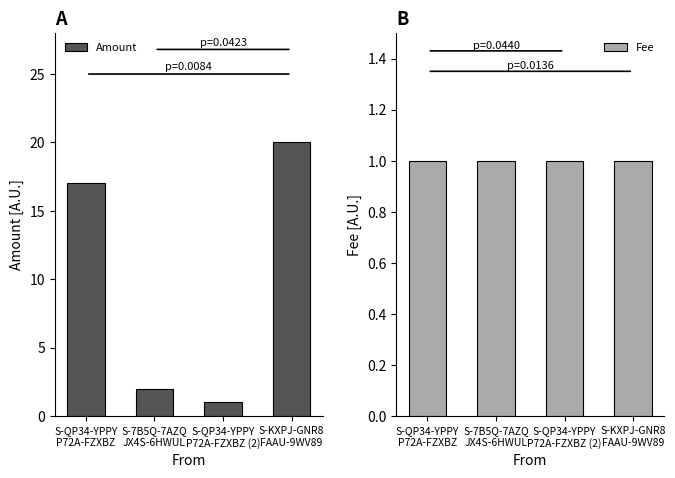

What is the sum of all Fee values?

4.0